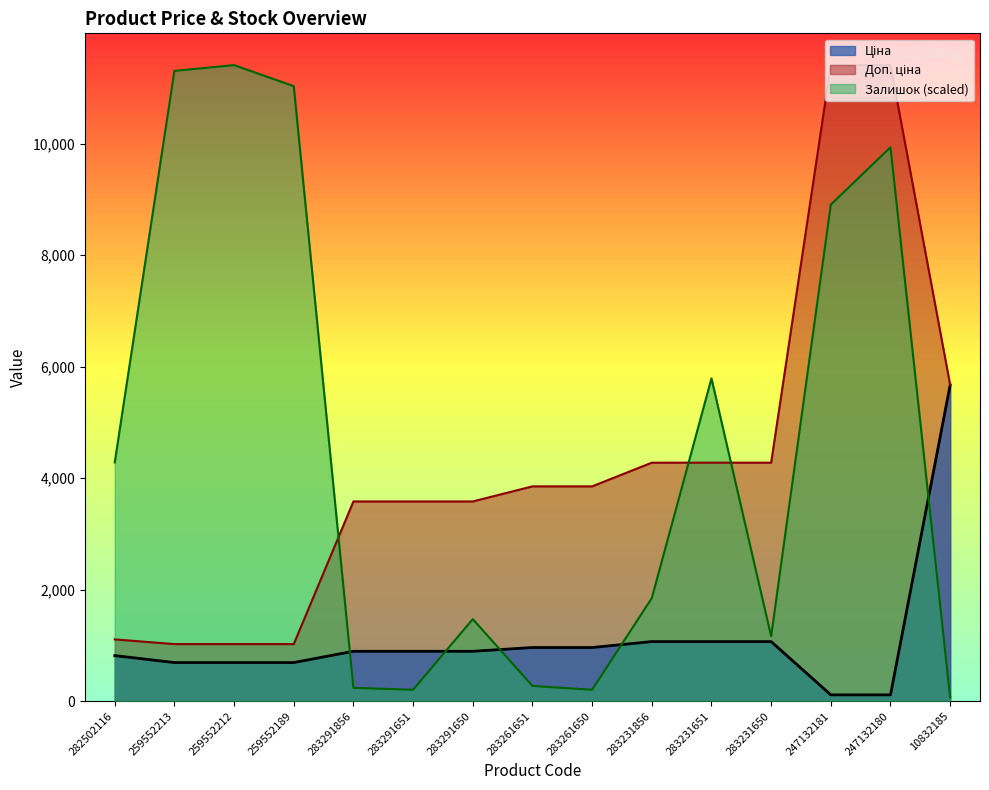

At which label does Ціна reach its peak?

10832185